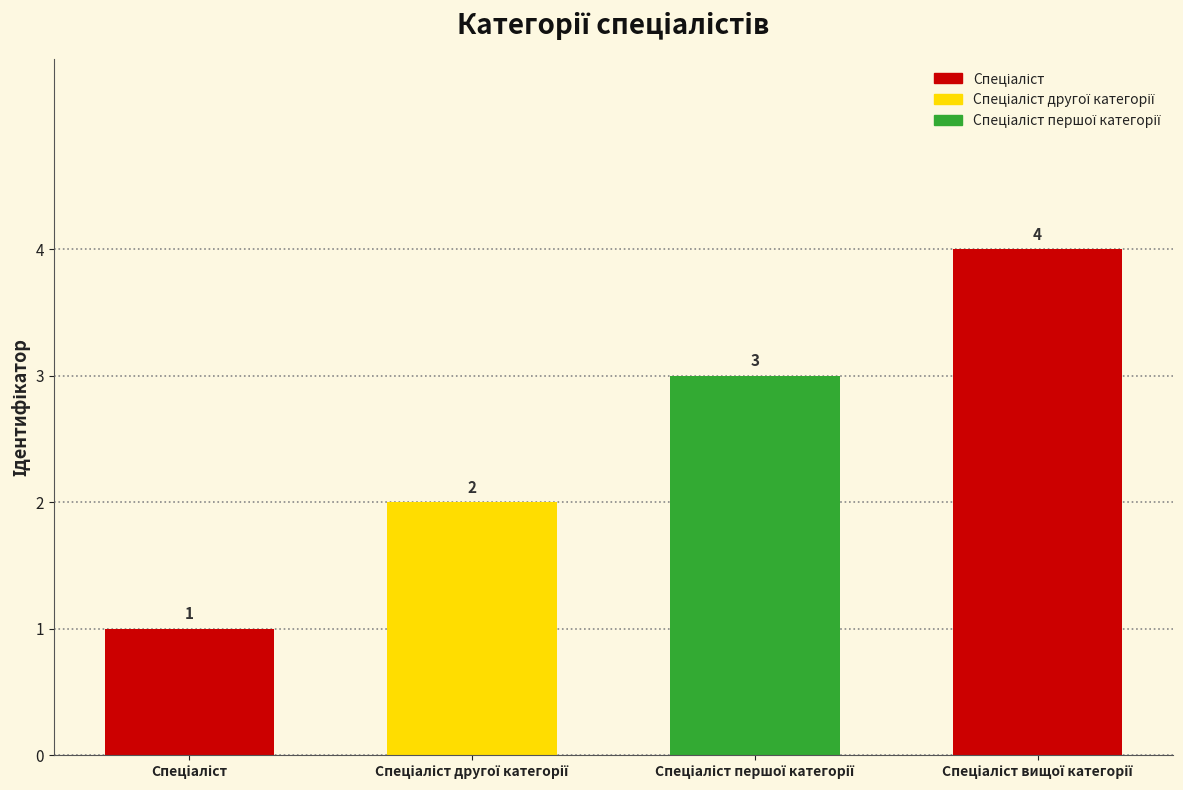

What is the greatest value displayed?

4